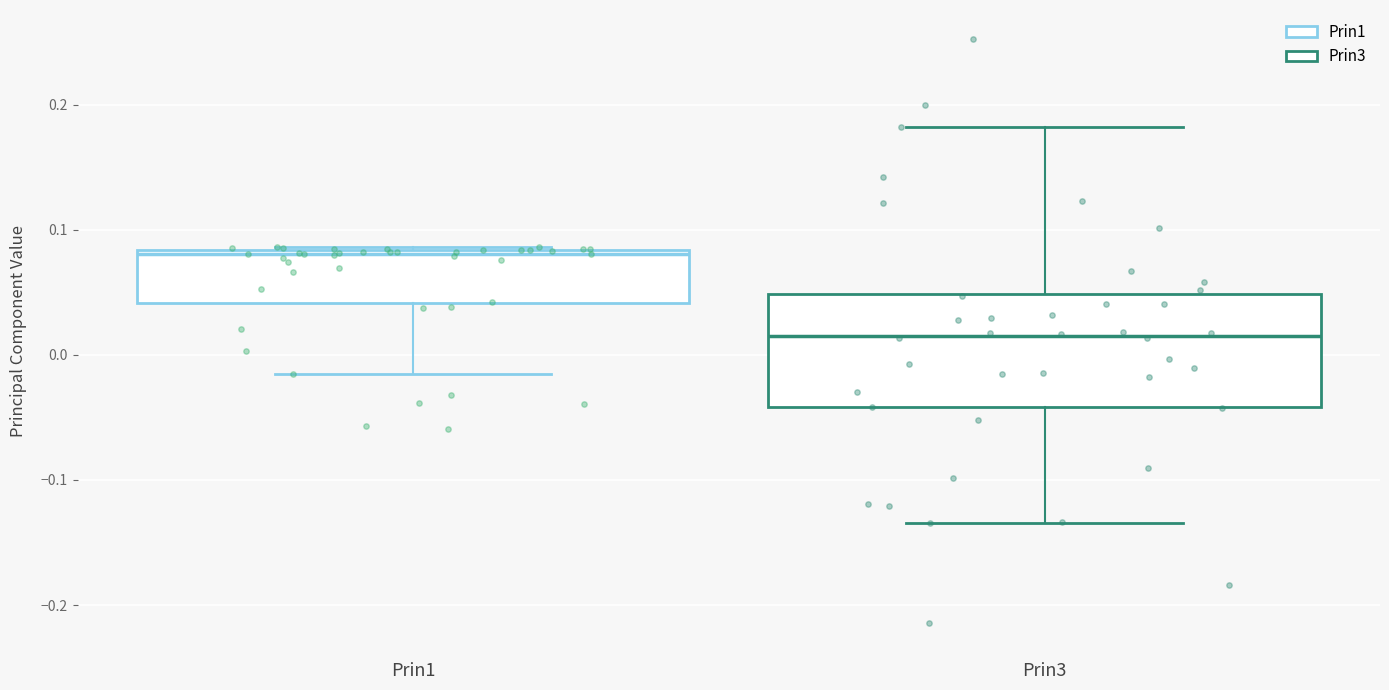

Where is the upper edge of the box for Prin1 on the y-axis? The values are not printed on the chart, so give them approximately, as read against the axis.

0.08